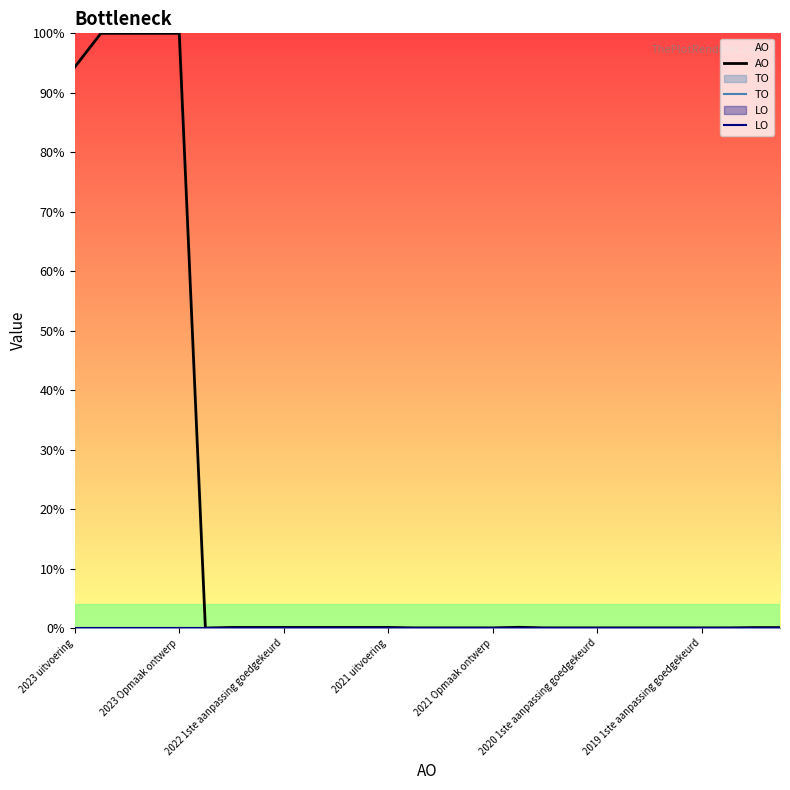

How many categories are shown in the chart?

28